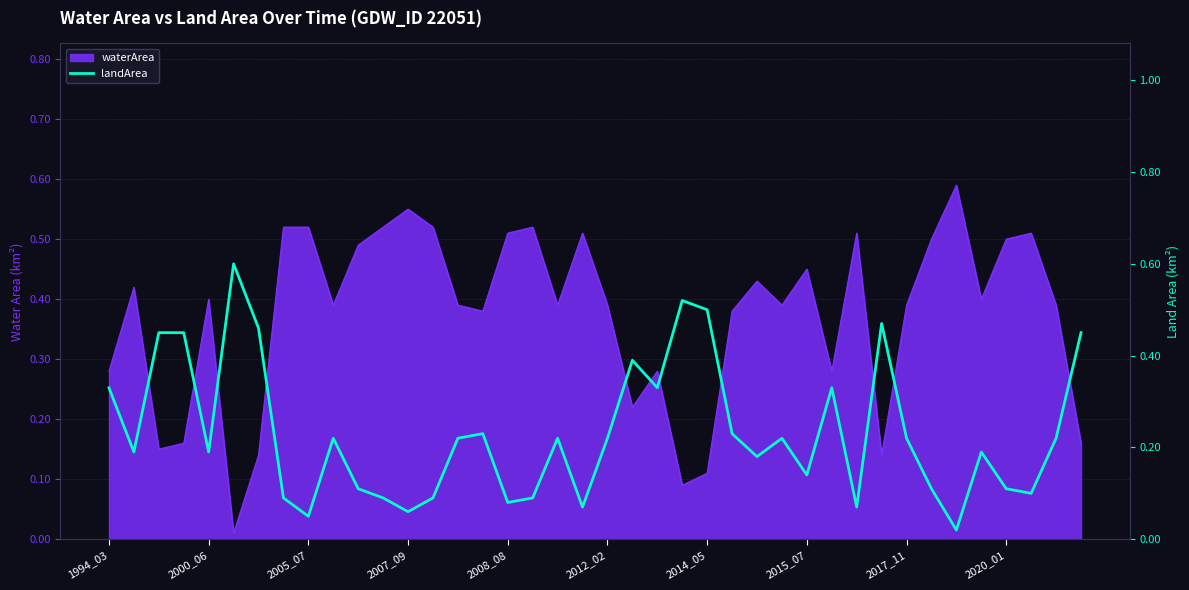

True or false: the data shows 0.5 at 23.

True